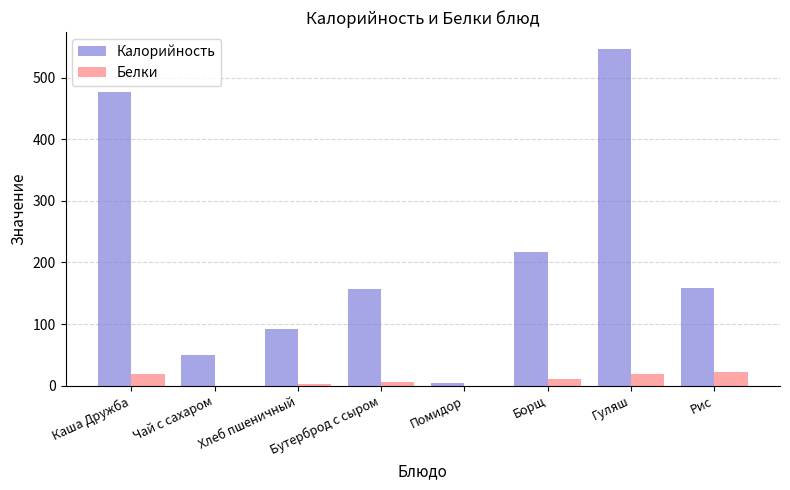

What is the sum of all Калорийность values?

1701.5